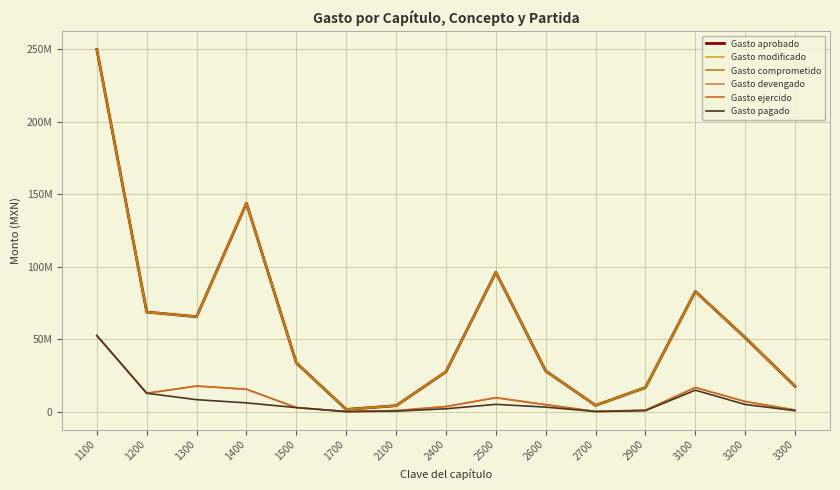

True or false: Gasto comprometido has a value of 2577188 at 2100.

False